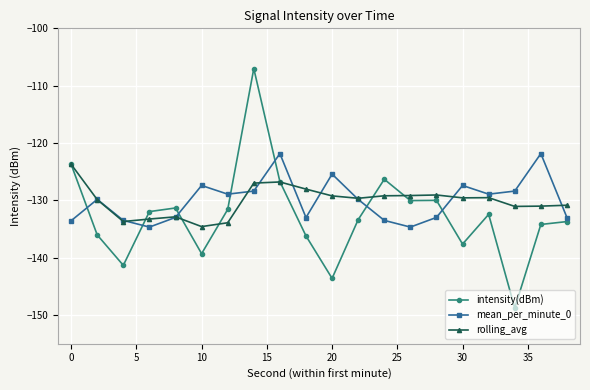

What is the smallest value displayed?

-148.8